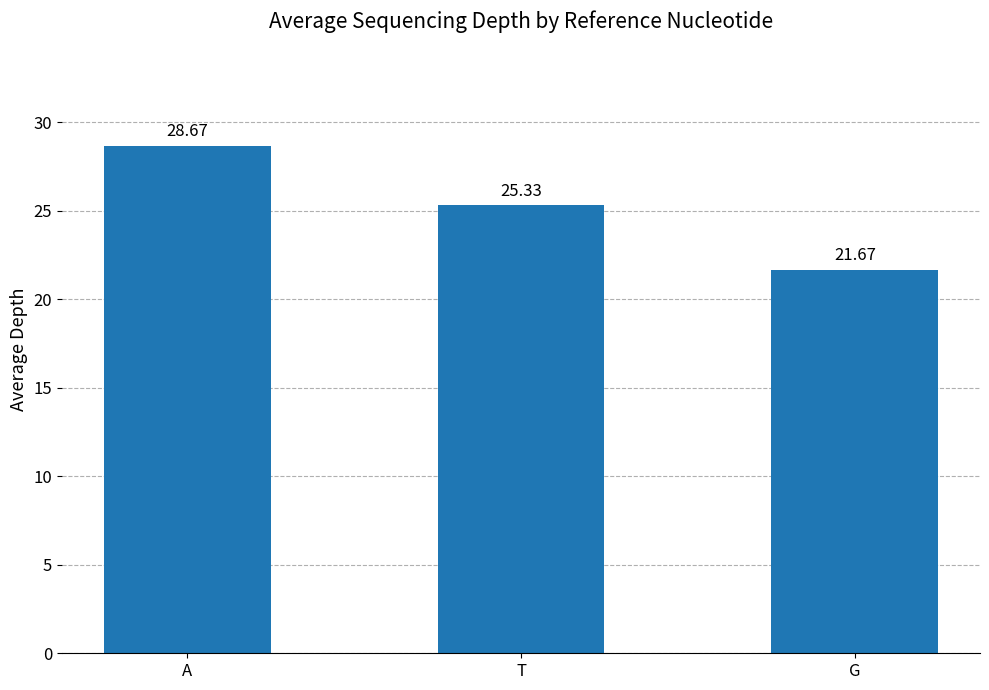

What is the difference between the maximum and second lowest values?

3.3